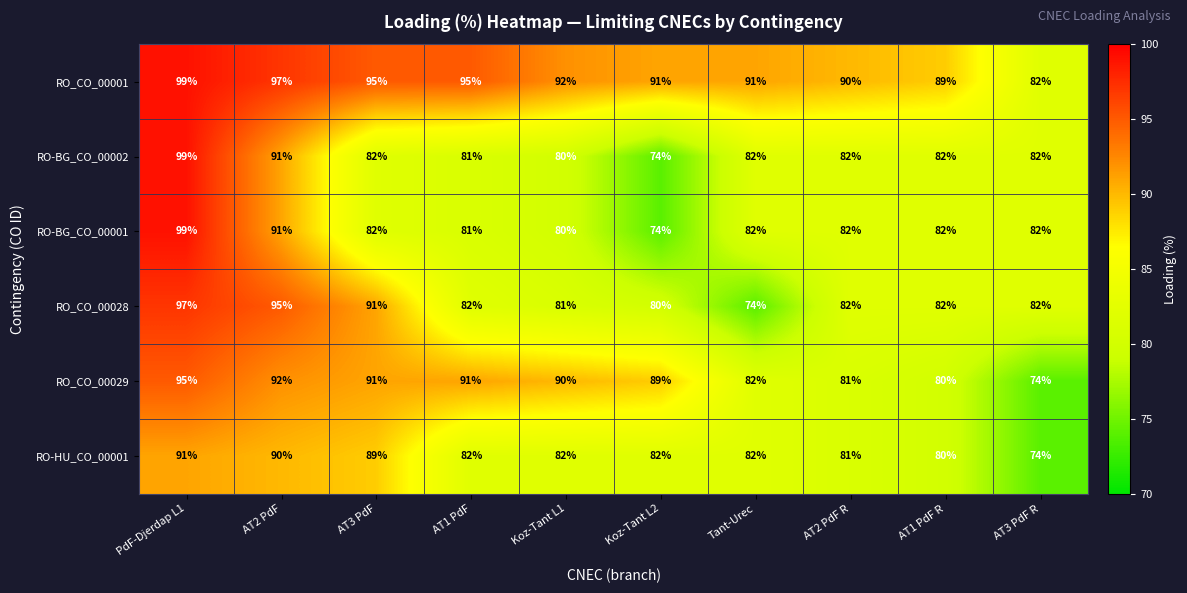

What is the sum of all RO-BG_CO_00001 values?

835